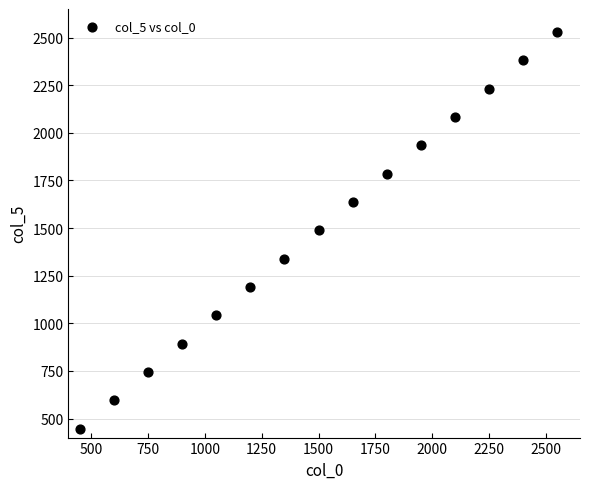

What is the range of X values (max minus min)?

2100